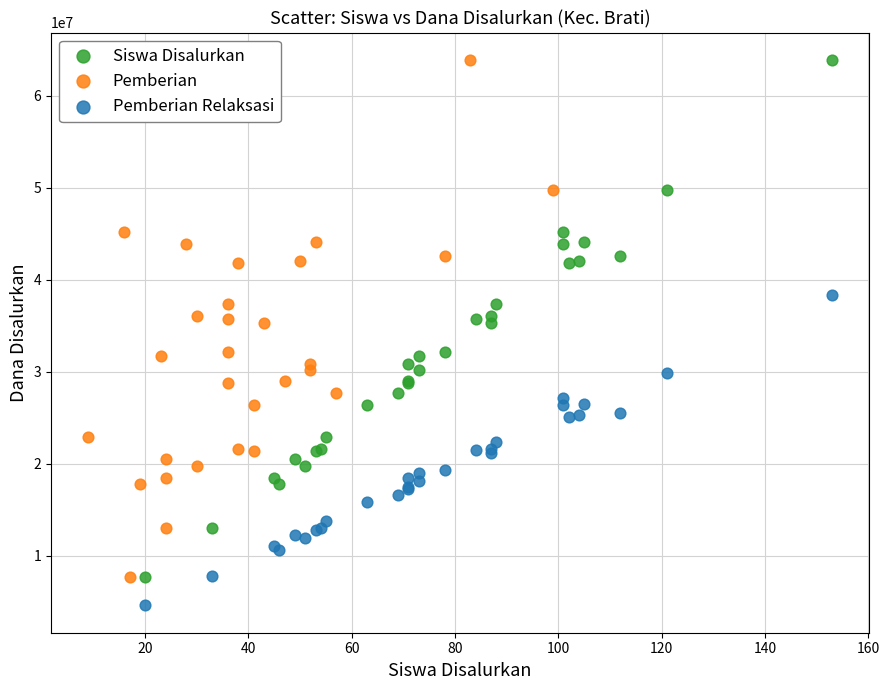

Which series reaches the minimum Y coordinate?

Pemberian Relaksasi